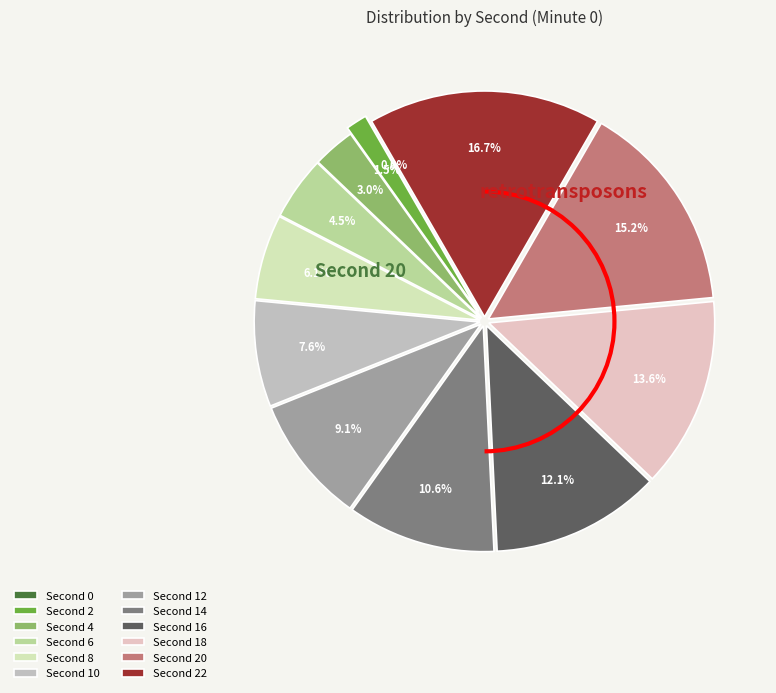

Is the sum of 20 and 12 greater than half?

No